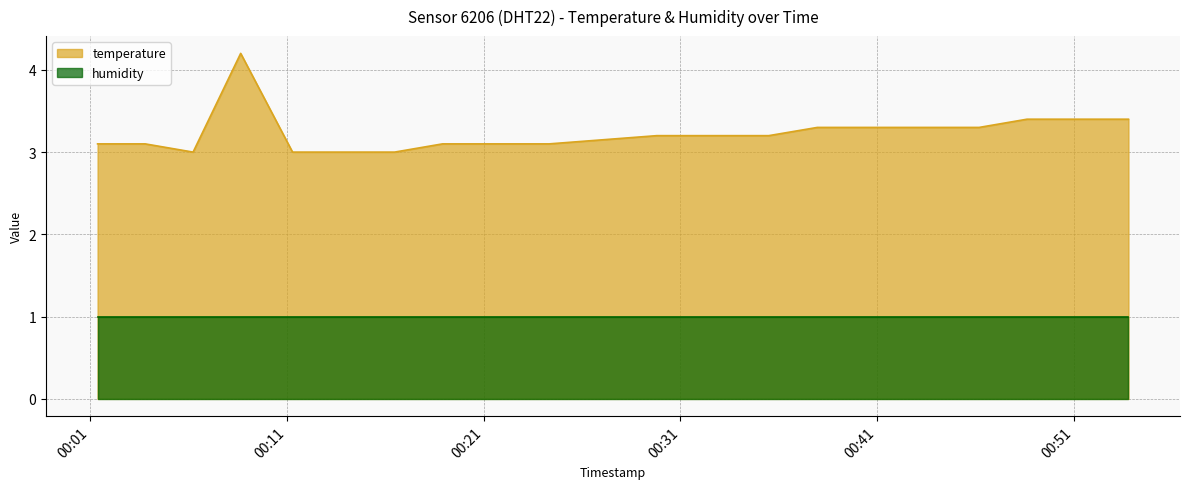

Rank the series by their maximum value, from lowest to highest.

humidity, temperature